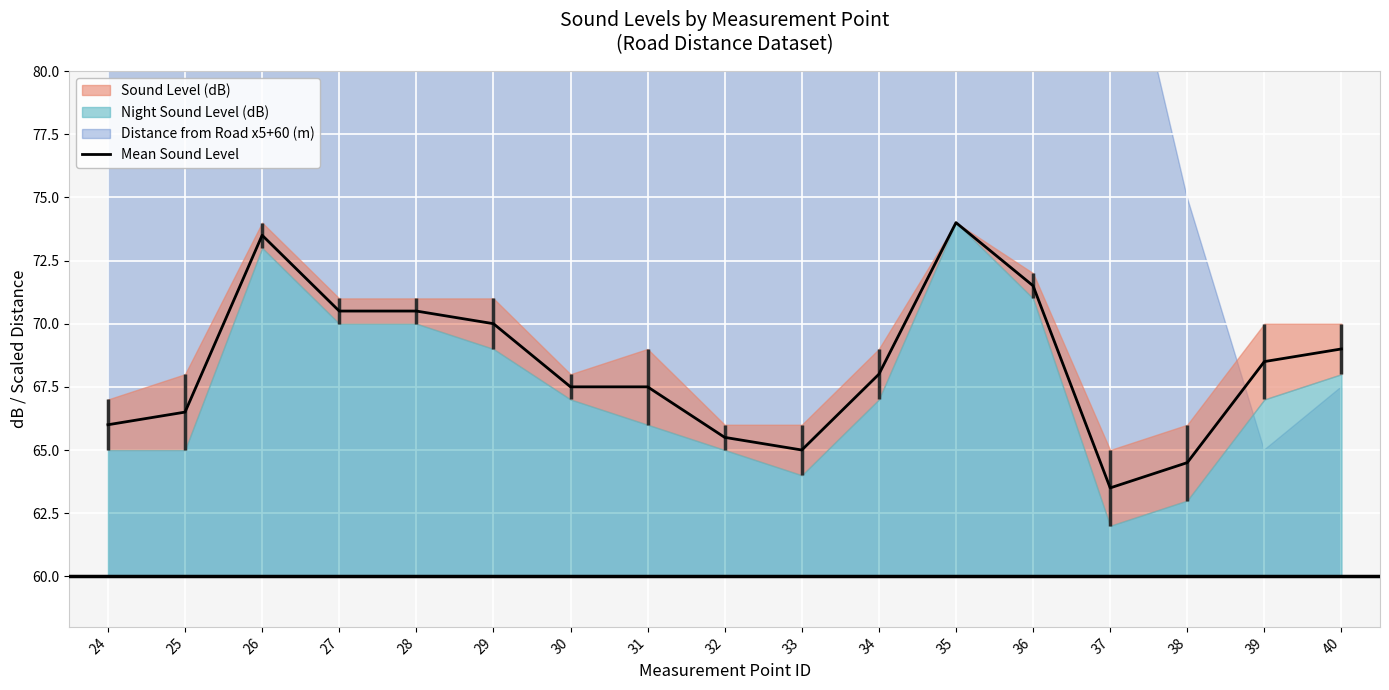

List the labels in order of value, largest first.

35, 26, 36, 27, 28, 29, 40, 39, 34, 30, 31, 25, 24, 32, 33, 38, 37